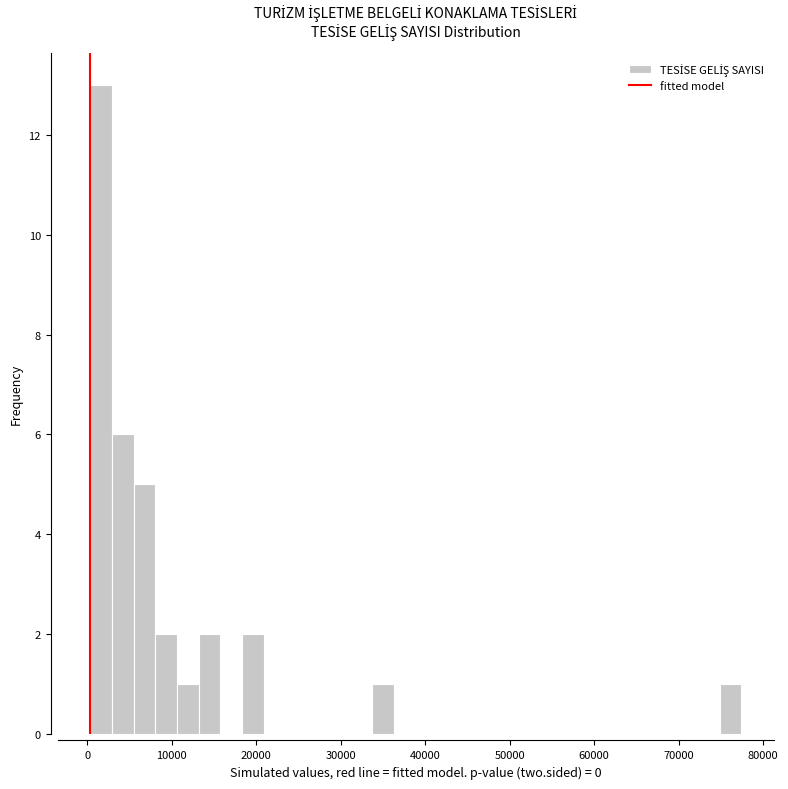

Read against the x-axis, roughly where is the centre of the tallest bar?

2000